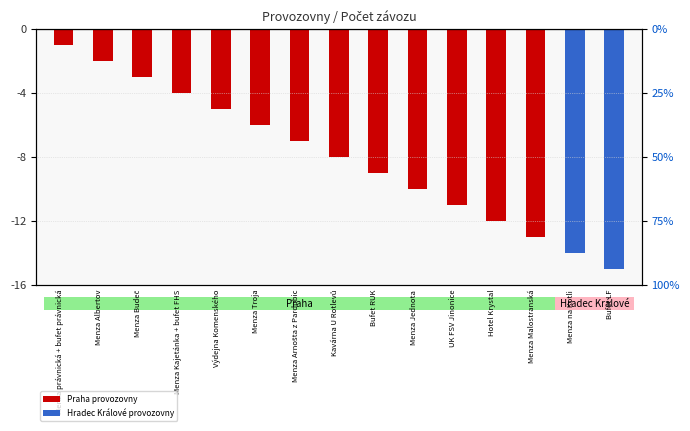

The chart shows a value of -5 at Výdejna Komenského. True or false?

True